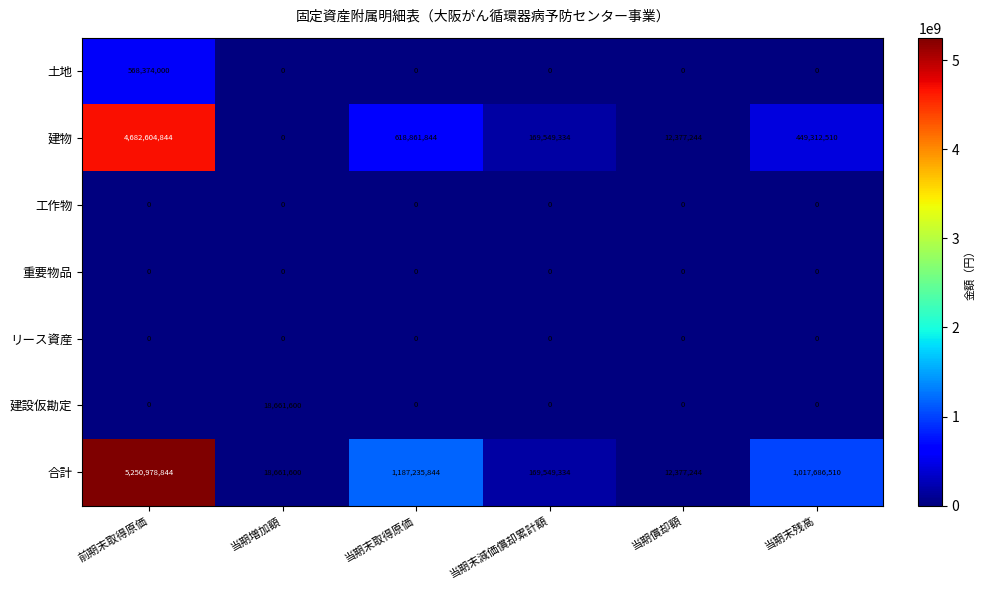

What is the maximum value shown in the chart?

5250978844